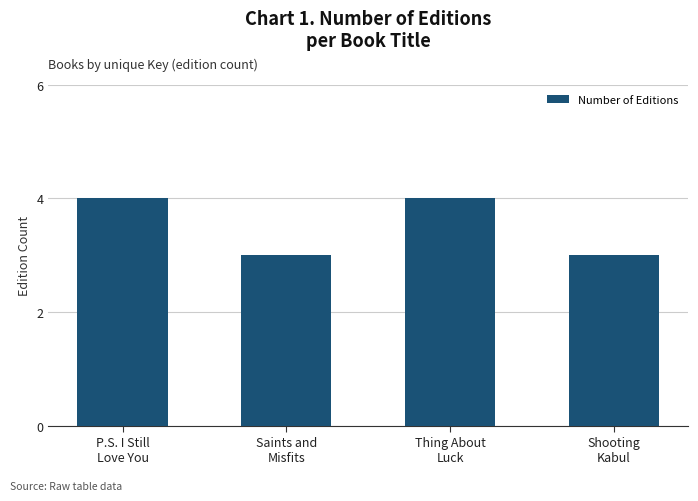

What is the smallest value displayed?

3